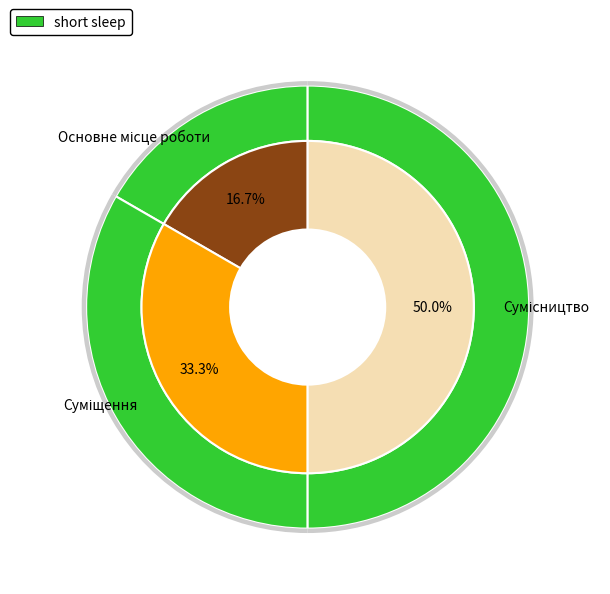

Does any single category account for the majority?

No